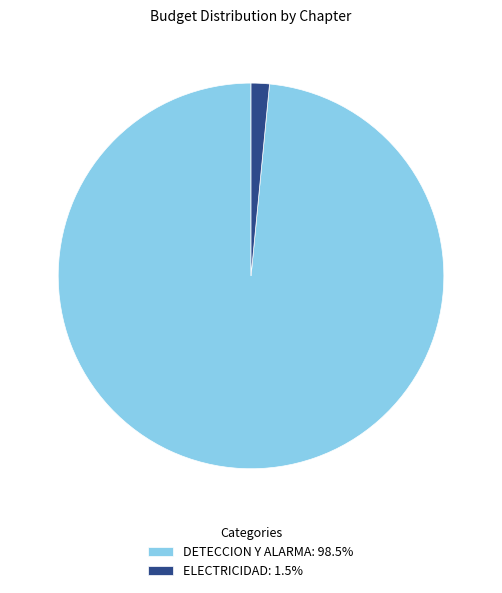

Is the sum of DETECCION Y ALARMA: 98.5% and ELECTRICIDAD: 1.5% greater than half?

Yes